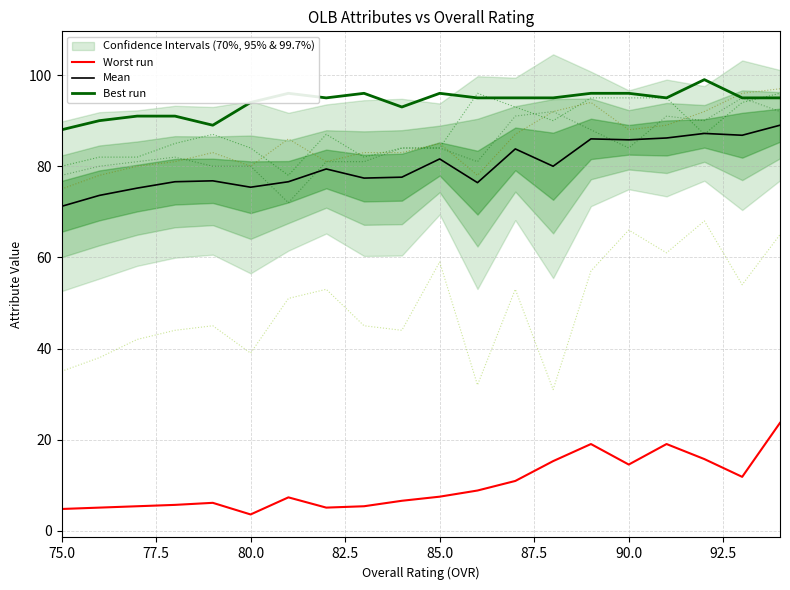

What is the value of the Worst run point at the 11th from the left?

7.5